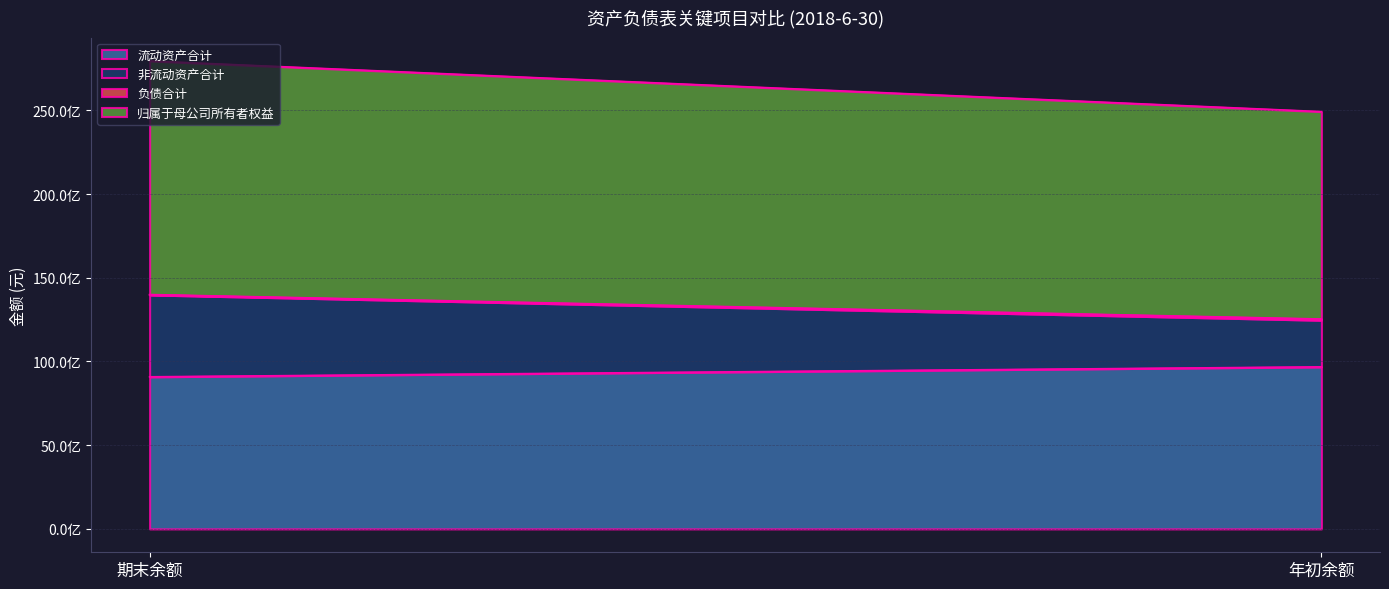

What is the total value across all series at 年初余额?

24919900852.5